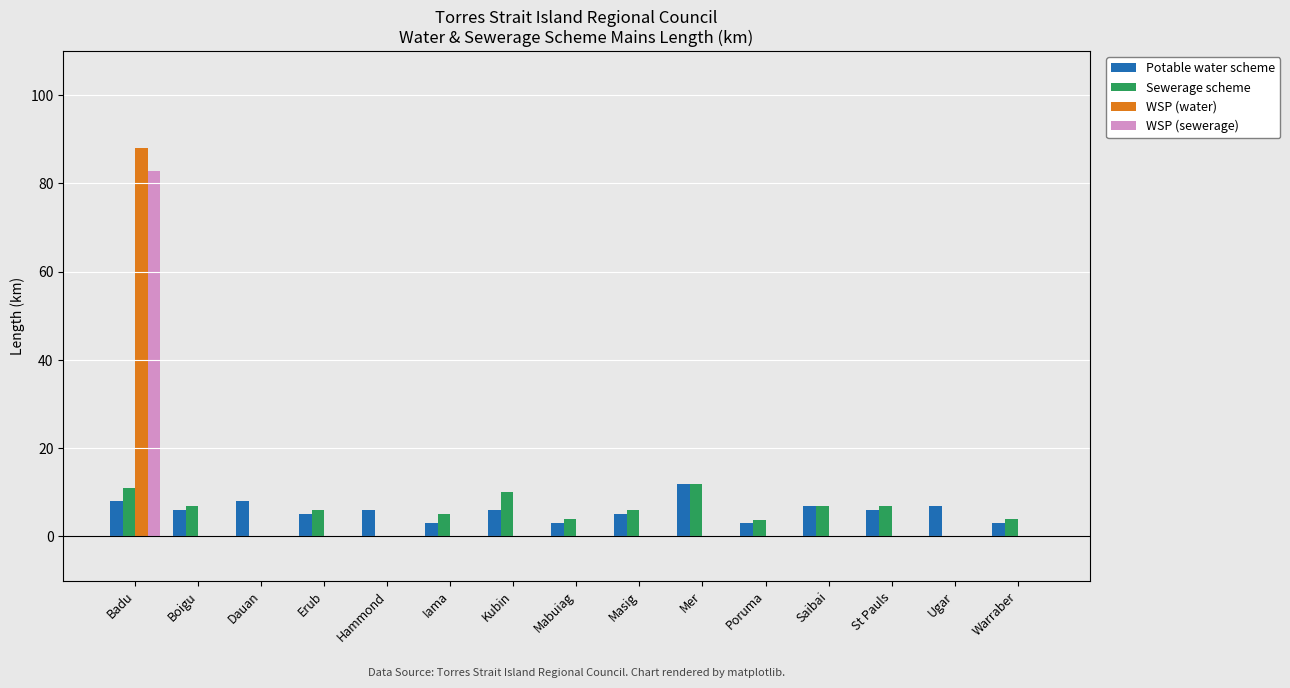

Is the value of Sewerage scheme at Boigu greater than the value of WSP (sewerage) at Erub?

Yes